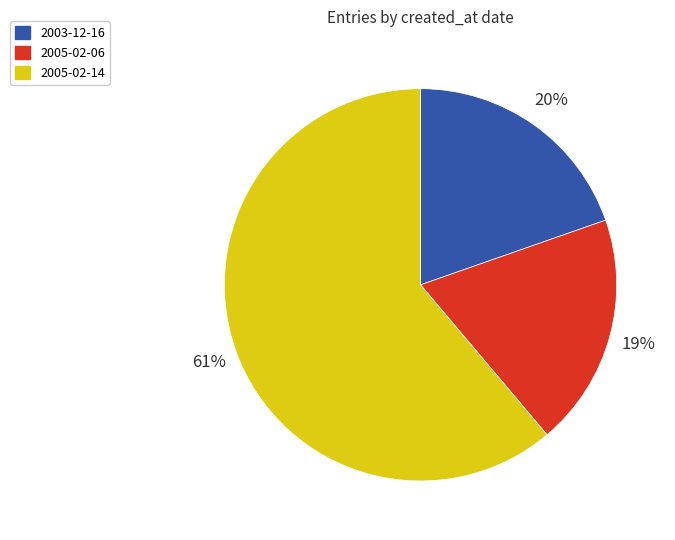

Which category has the biggest portion of the pie?

2005-02-14